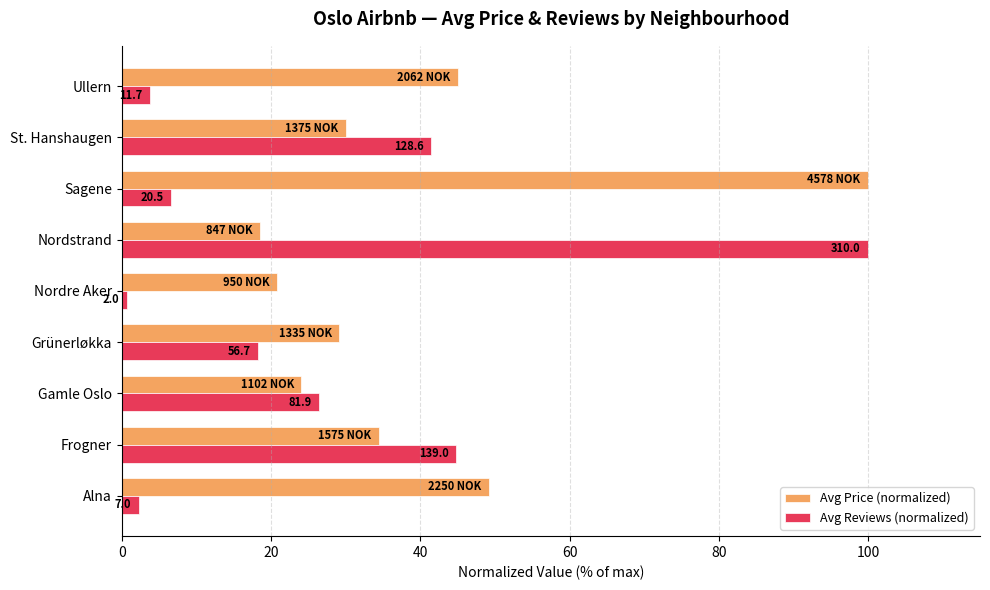

What are all the series names shown in the legend?

Avg Price (normalized), Avg Reviews (normalized)